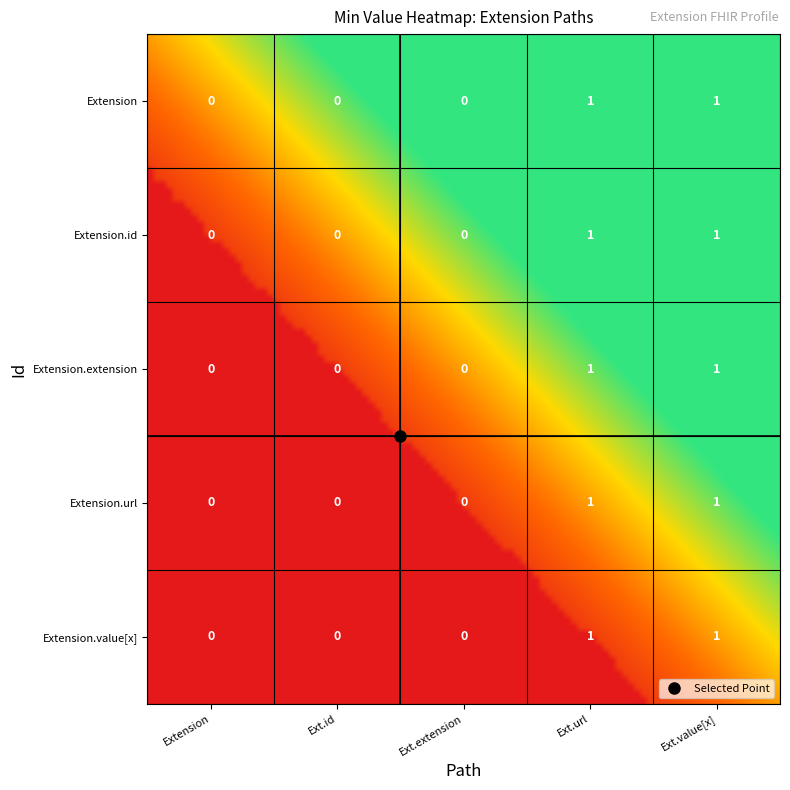

Rank the series at Ext.id from highest to lowest value.

Extension, Extension.id, Extension.extension, Extension.url, Extension.value[x]